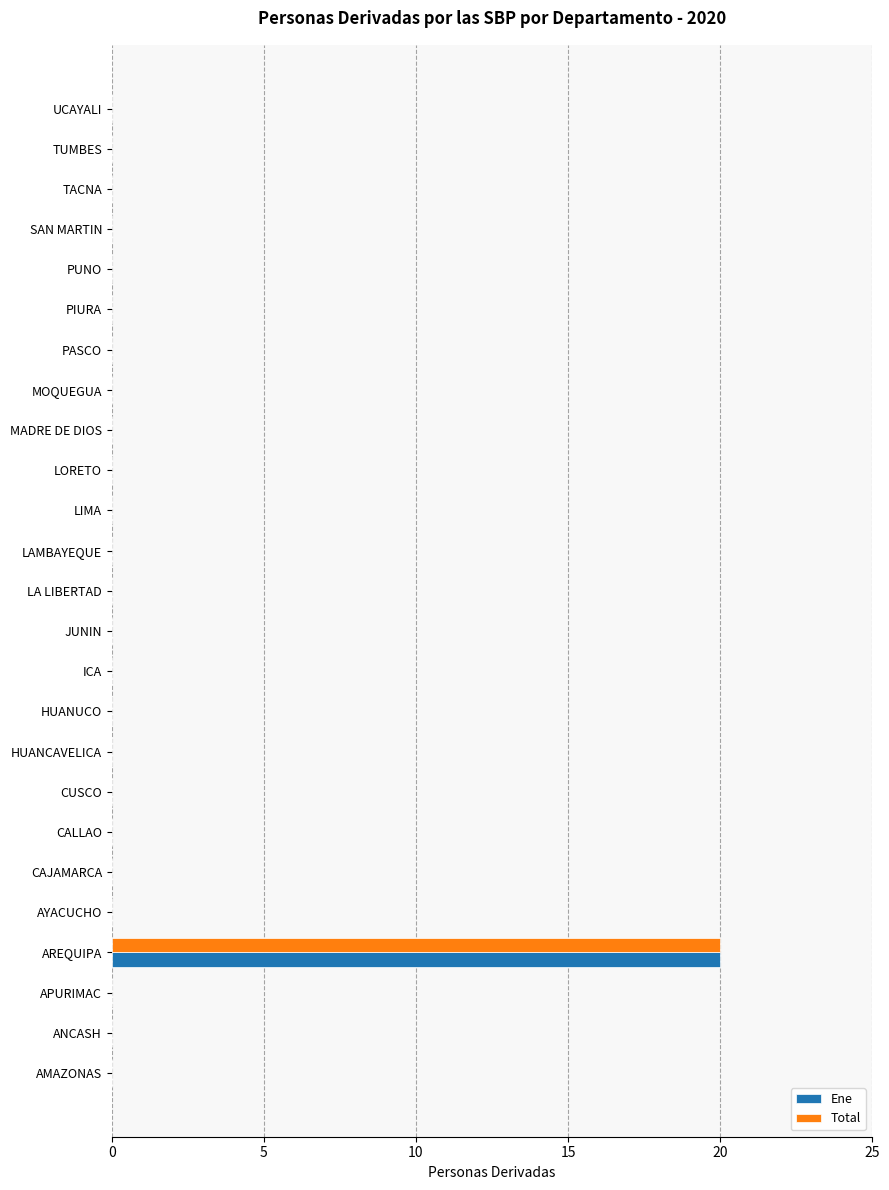

True or false: Ene has a value of 9 at ANCASH.

False